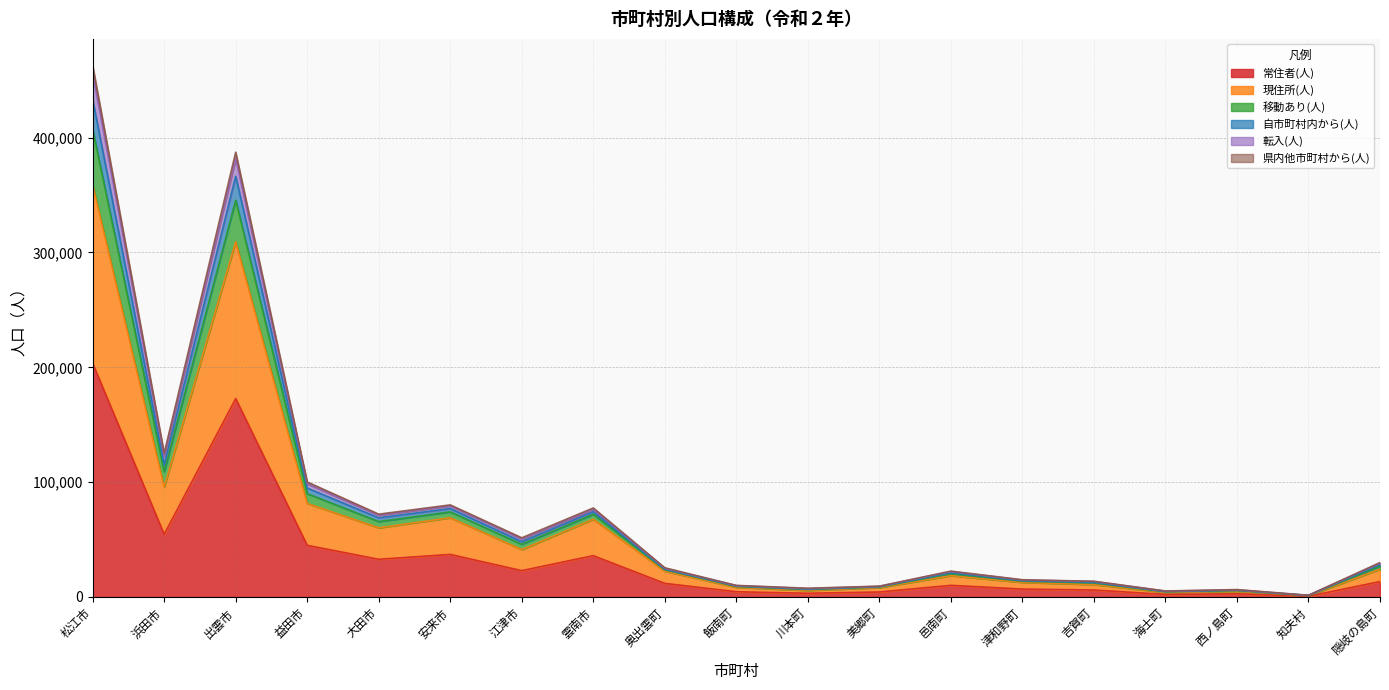

At which category is the sum across all series the highest?

松江市